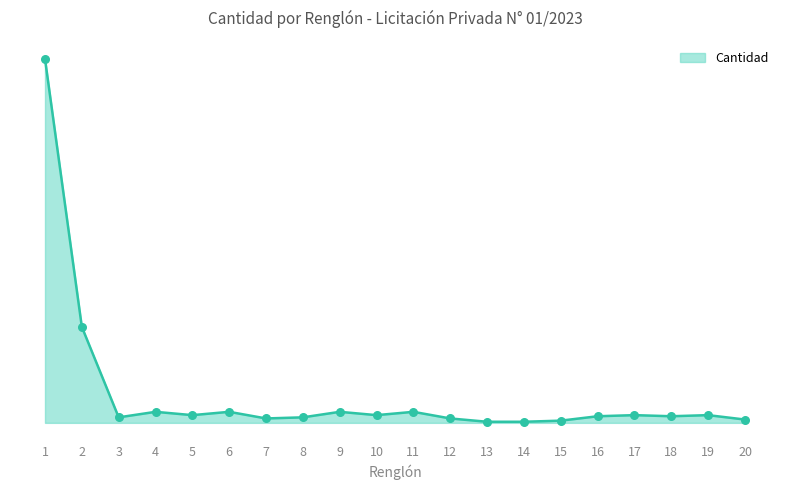

What is the ratio of the value at 1 to the value at 20?

110.0